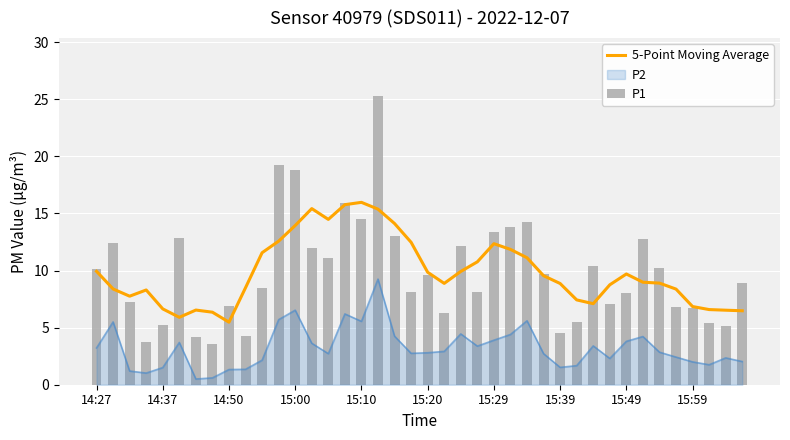

True or false: P1 has a value of 14.7 at 17.

False